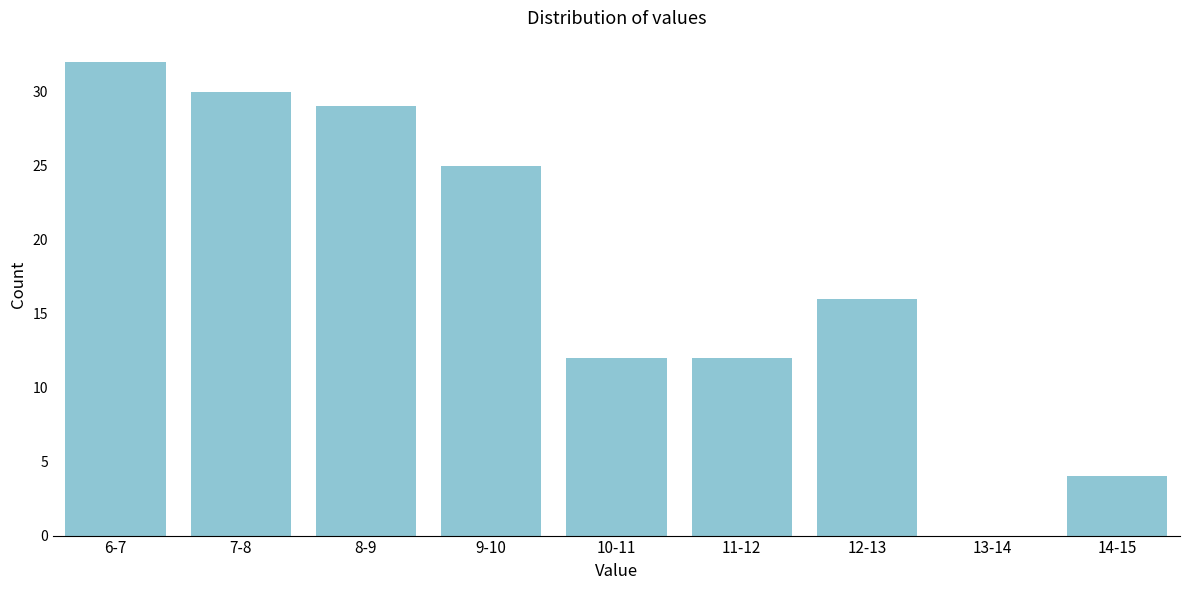

Reading left to right, list all the values displayed in this chart.

6-7=32	7-8=30	8-9=29	9-10=25	10-11=12	11-12=12	12-13=16	13-14=0	14-15=4